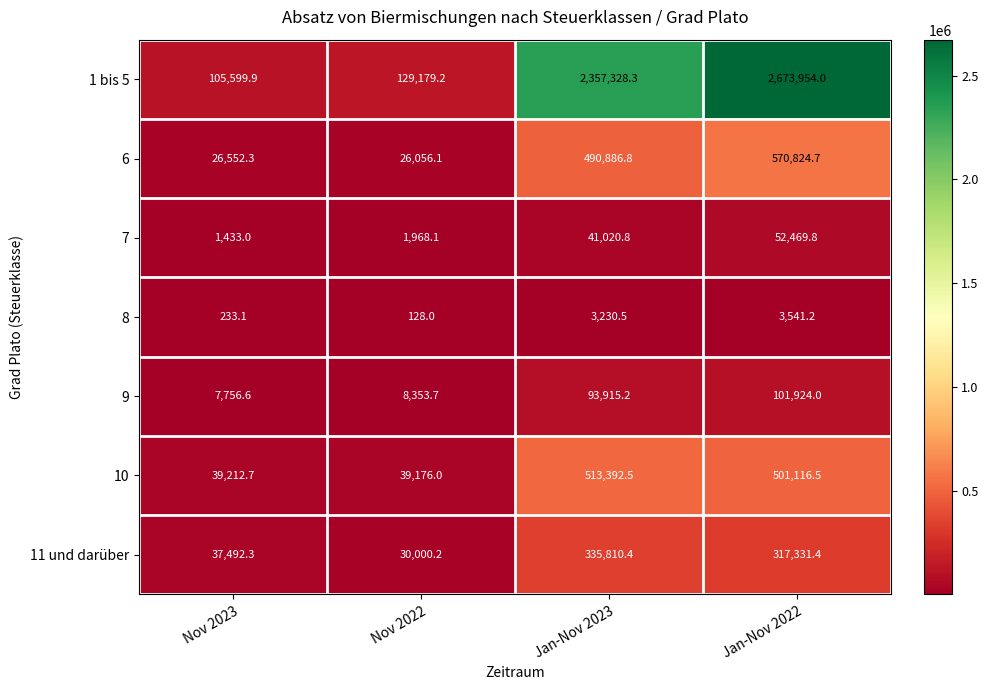

Which series has the largest range (max minus min)?

1 bis 5